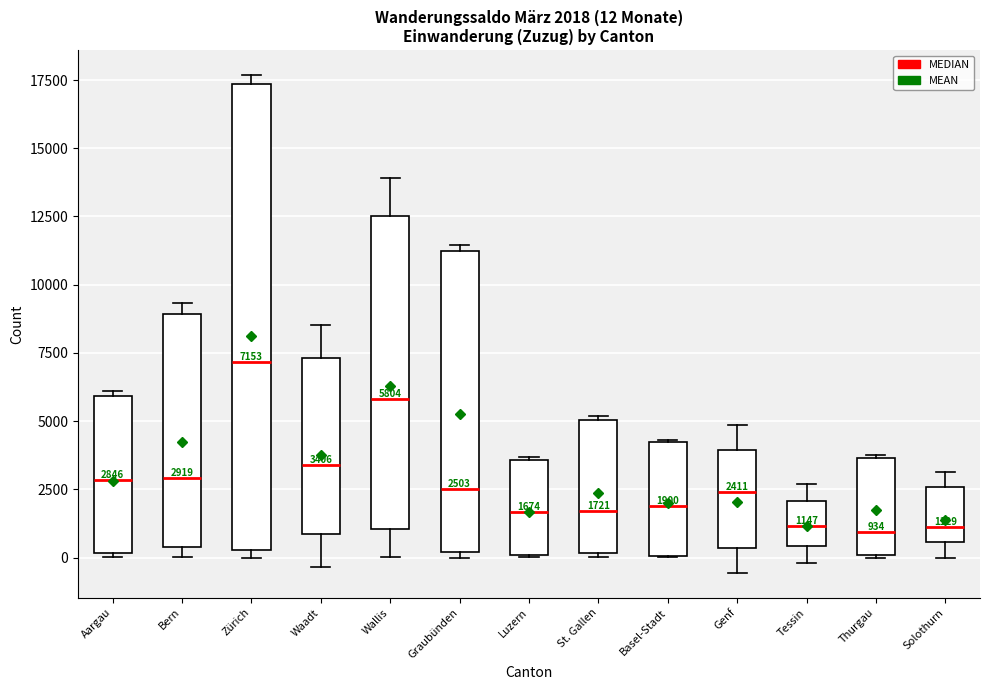

Comparing the boxes themselves (not the whiskers), which one is the tallest?

Zürich